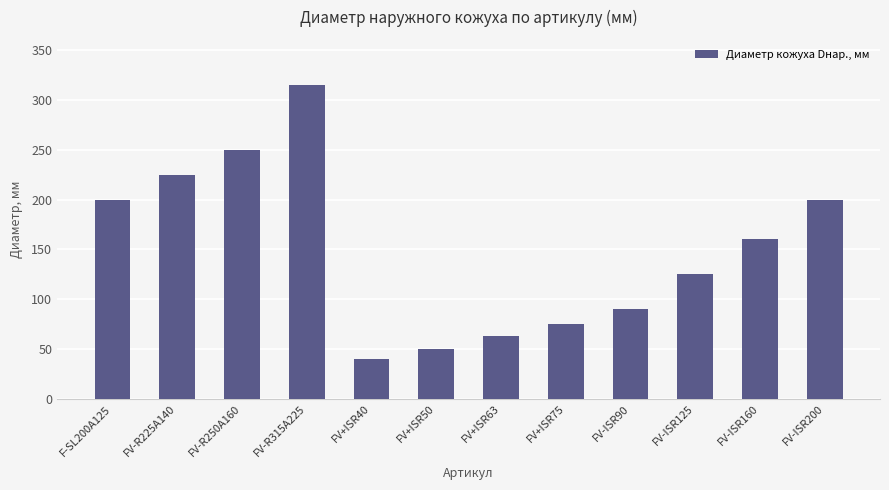

Between FV-ISR125 and FV-ISR160, which is larger?

FV-ISR160